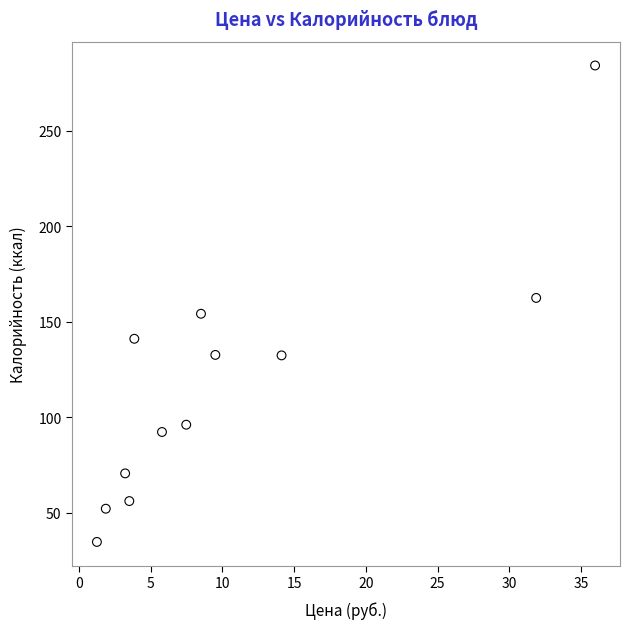

What is the range of Y values (max minus min)?

249.5